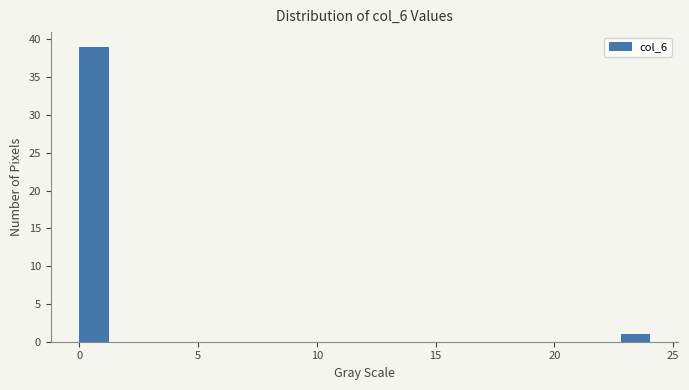

Read against the x-axis, roughly where is the centre of the tallest bar?

0.5